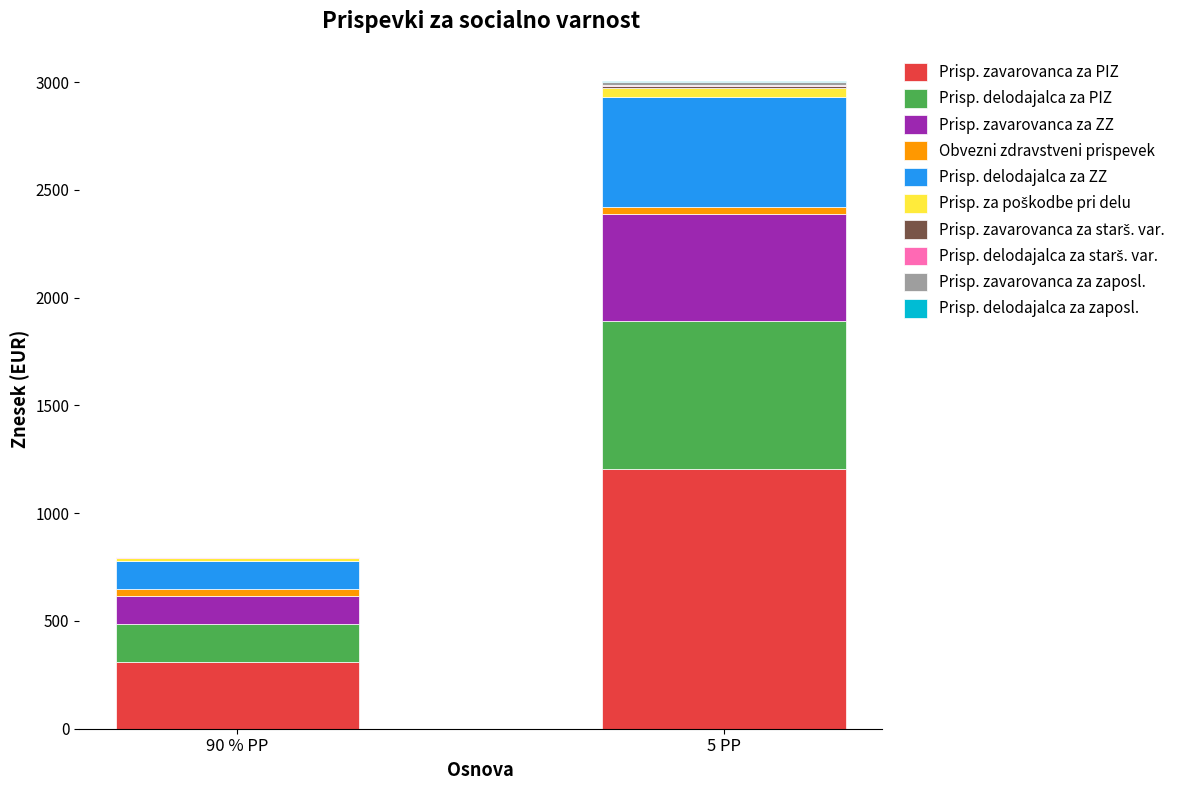

At which category is the sum across all series the highest?

5 PP